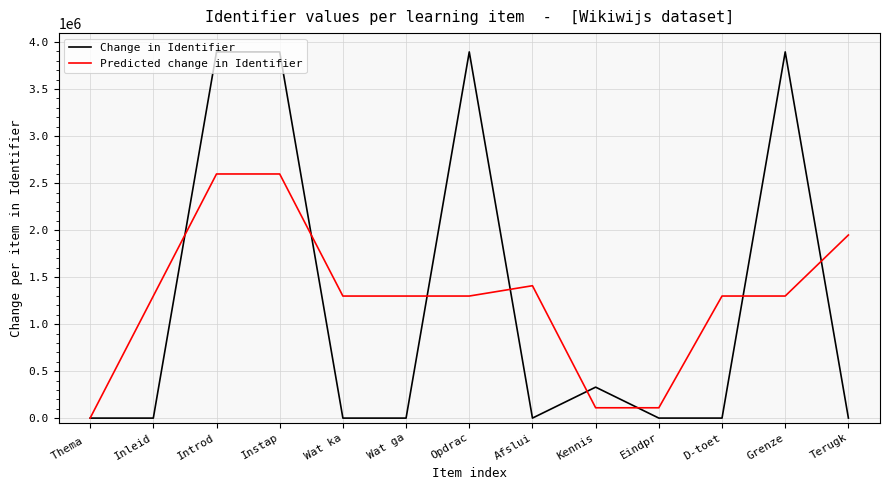

What is the spread (max minus min) of values at Thema ?

0.5